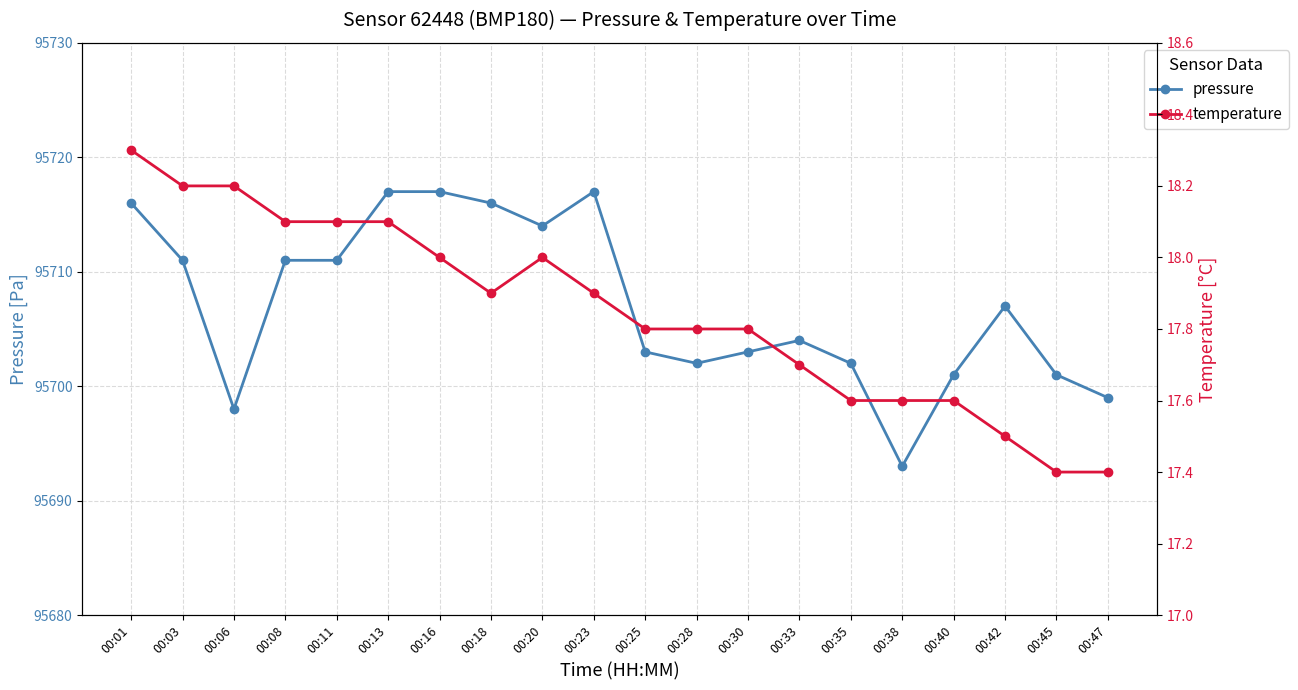

What is the sum of all pressure values?

1914143